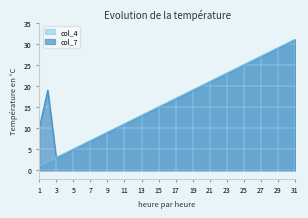

What is the total value across all series at 22?

44